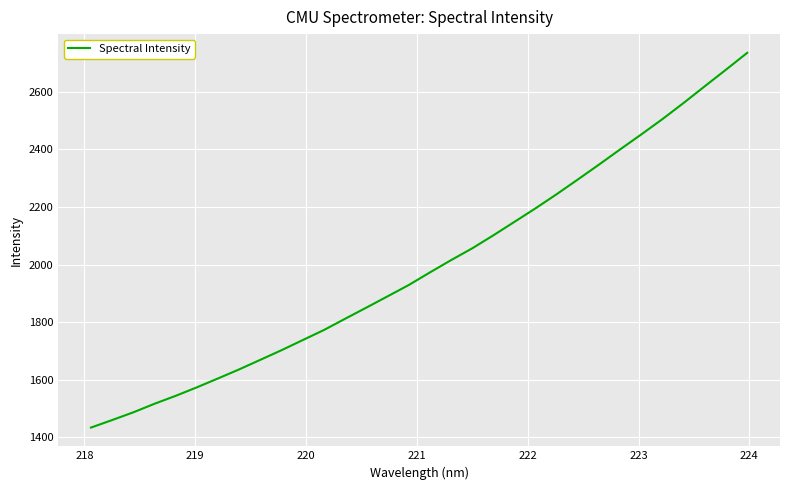

What is the difference between the maximum and minimum values?

1300.7